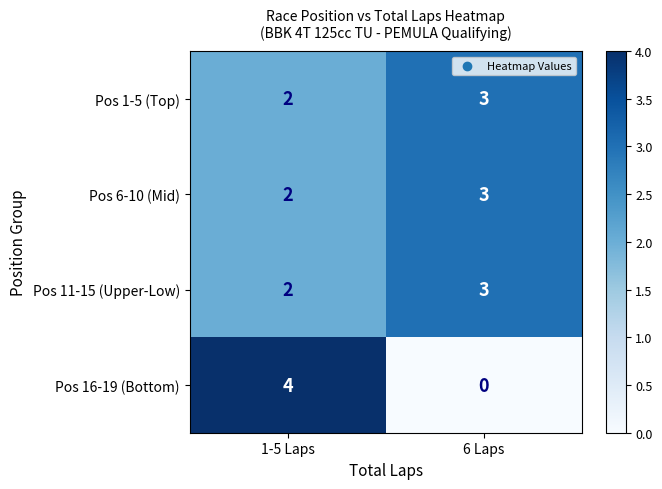

What is the sum of all Pos 16-19 (Bottom) values?

4